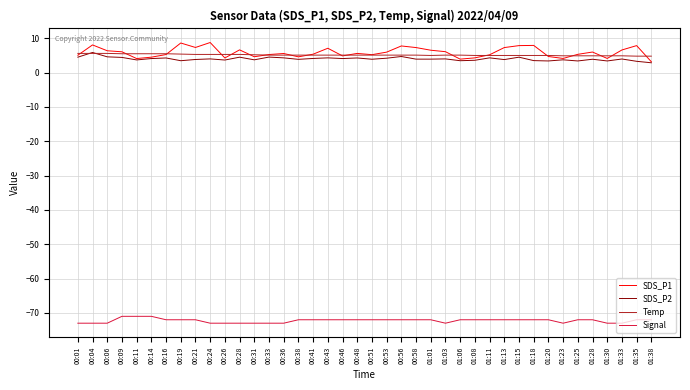

What is the total value across all series at 00:56?

-54.4